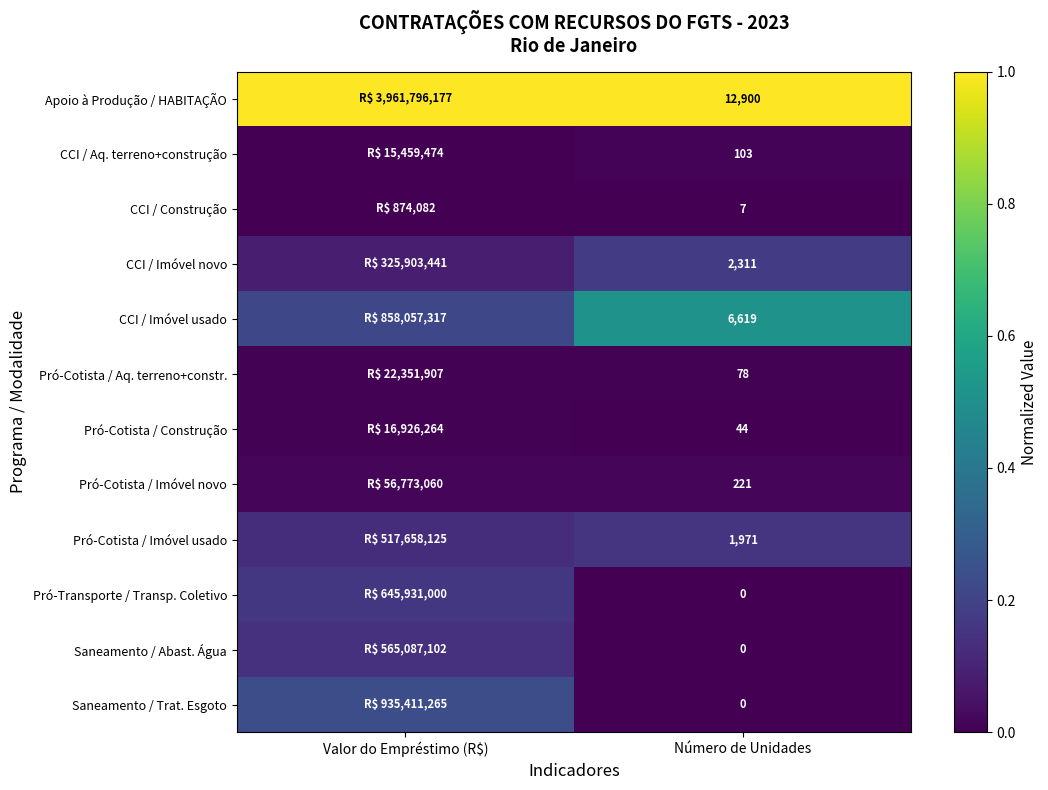

How many data points in CCI / Construção are above 0?

1